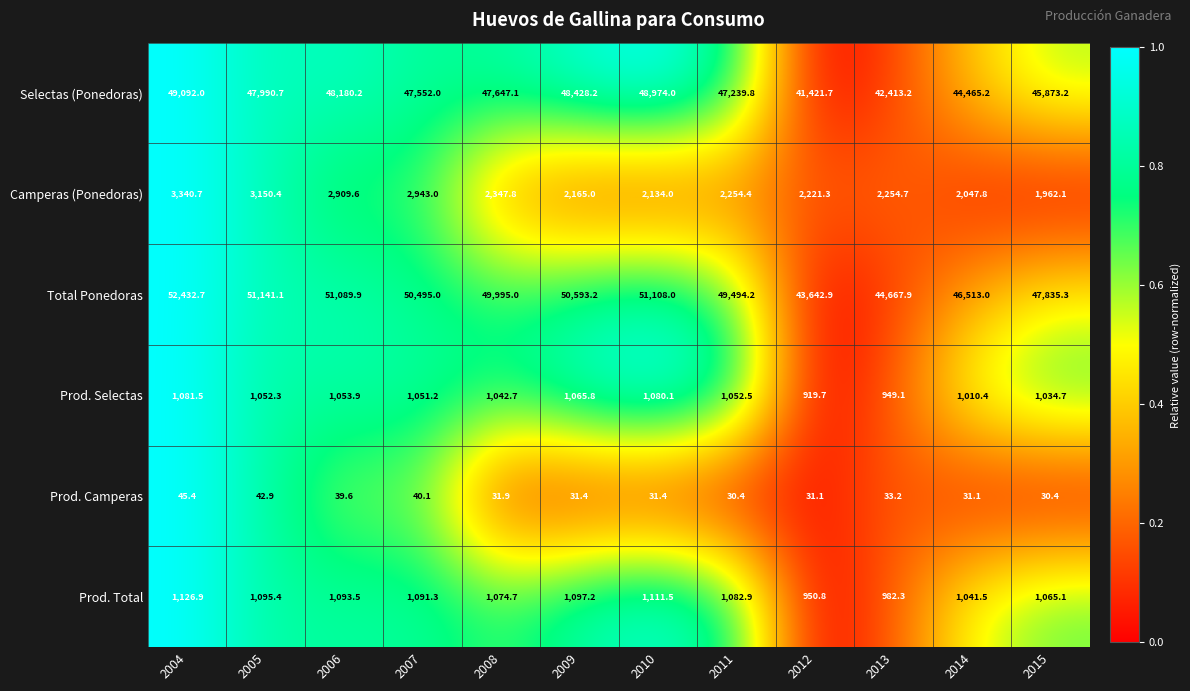

What is the total value across all series at 2008?

102139.2